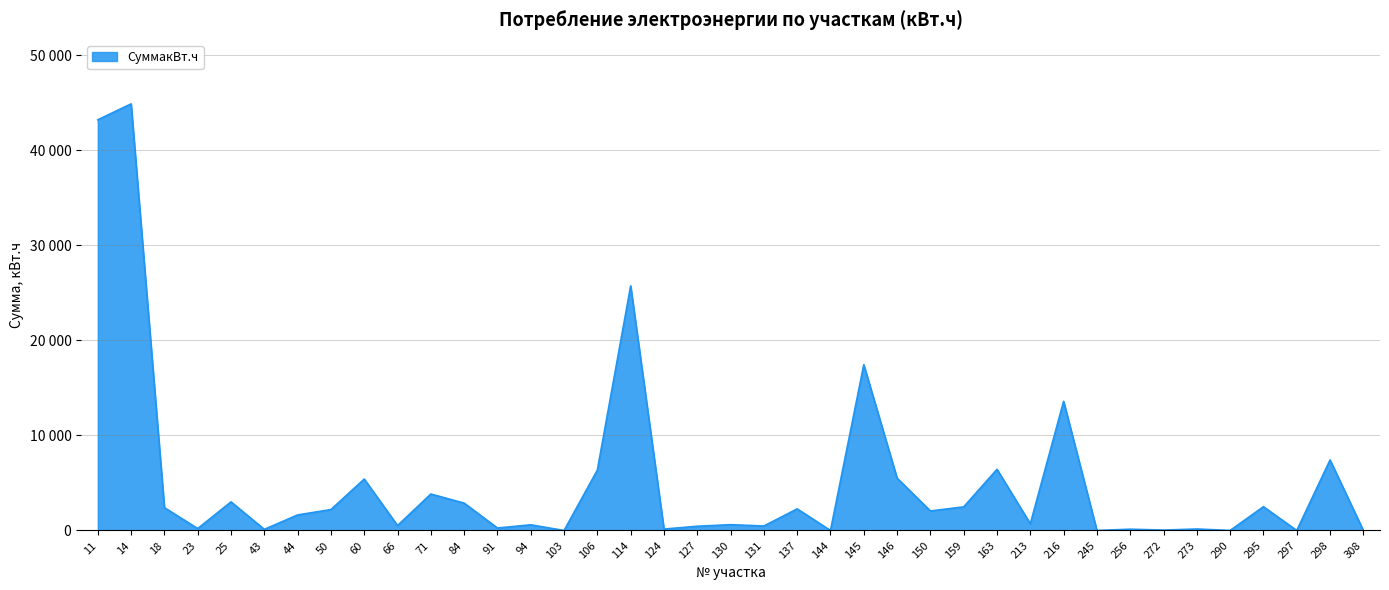

Between 298 and 146, which is larger?

298